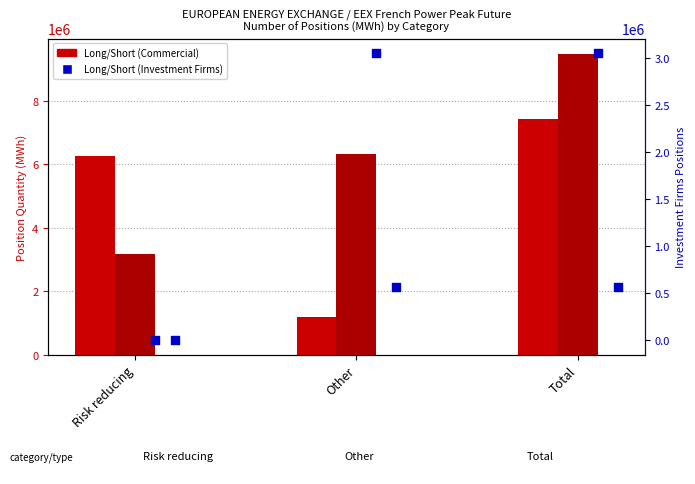

Which series reaches the maximum Y coordinate?

Short (Commercial)